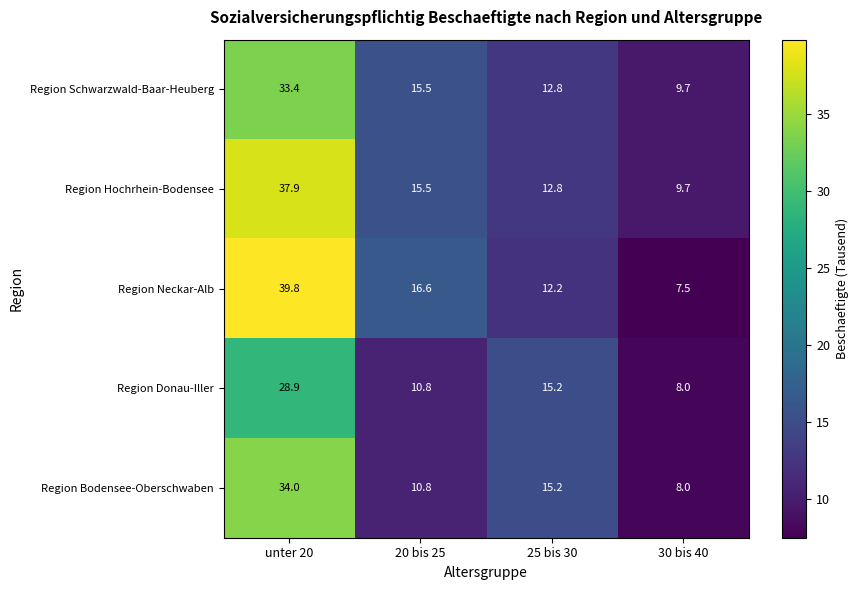

What is the difference between the Region Neckar-Alb values at 25 bis 30 and 20 bis 25?

4.4